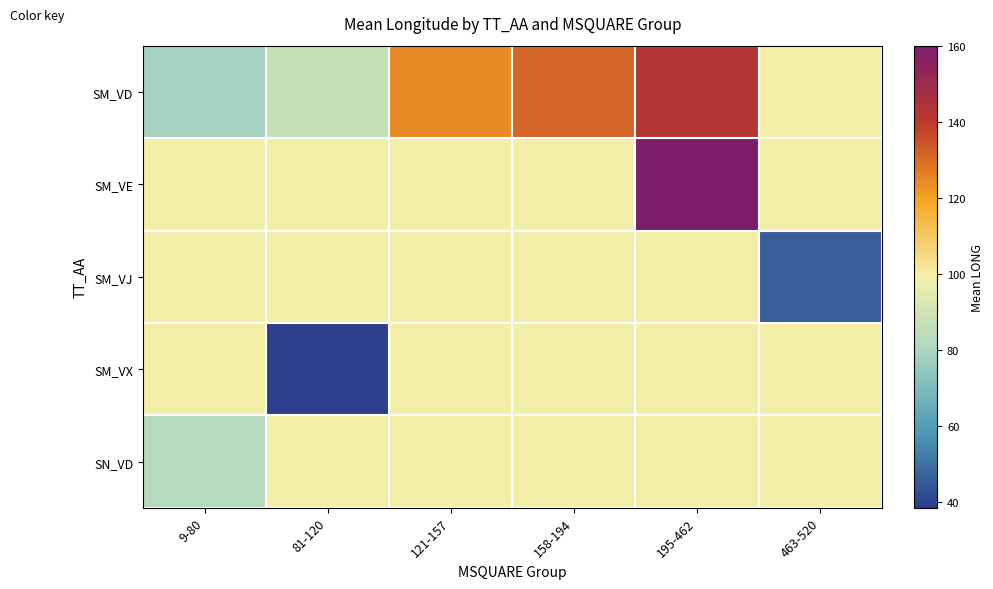

What is the spread (max minus min) of values at 121-157?

25.6